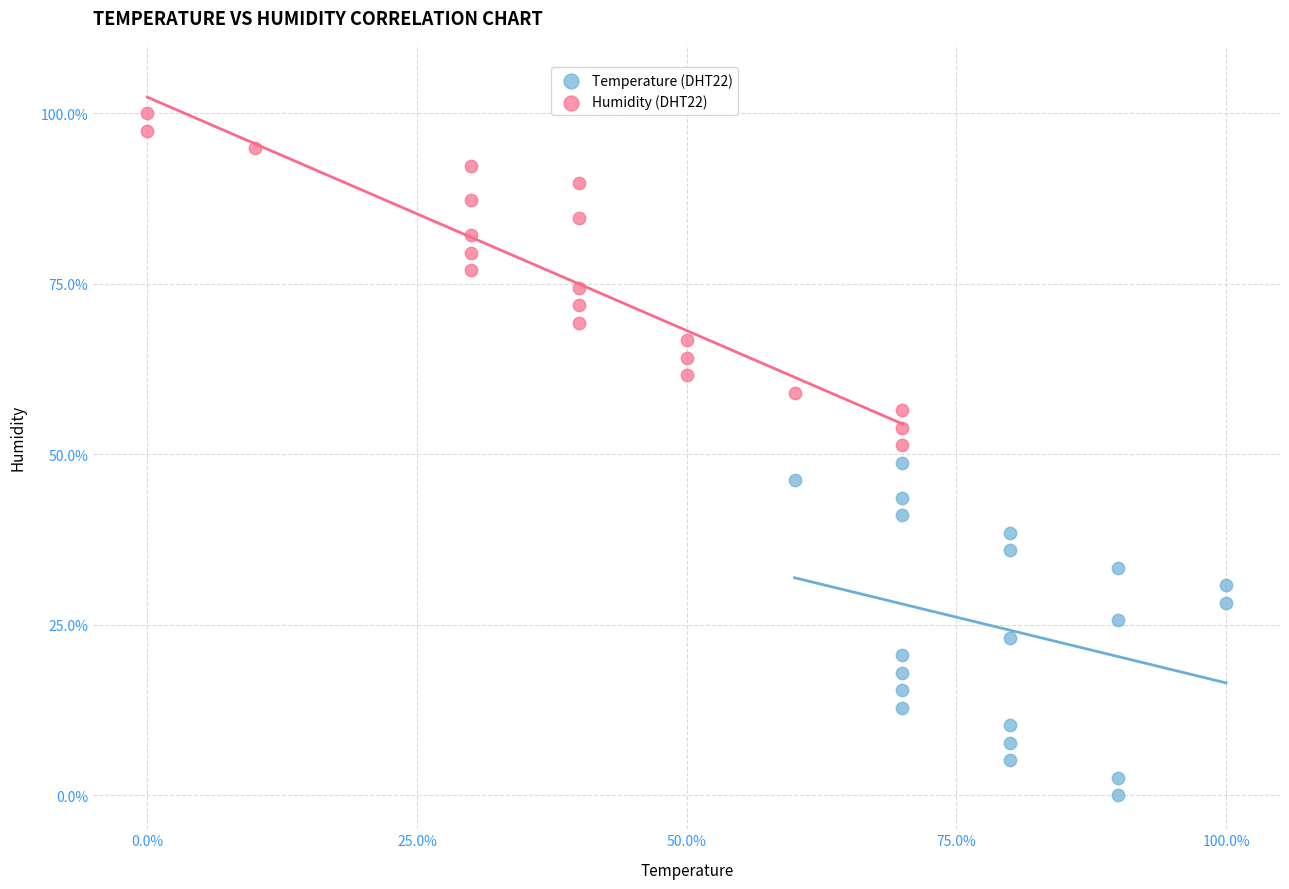

What are all the series names shown in the legend?

Temperature (DHT22), Humidity (DHT22)